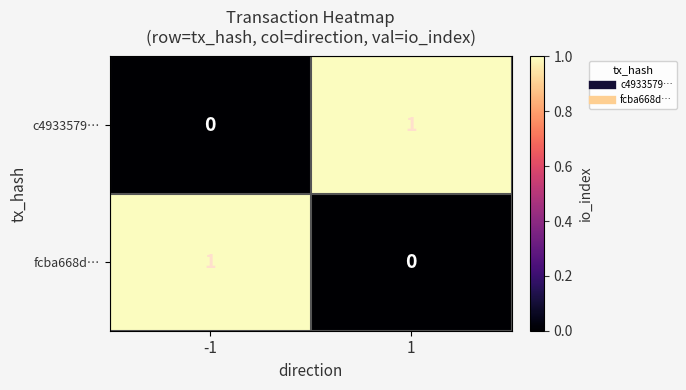

Is the value of fcba668d… at -1 greater than the value of c4933579… at -1?

Yes